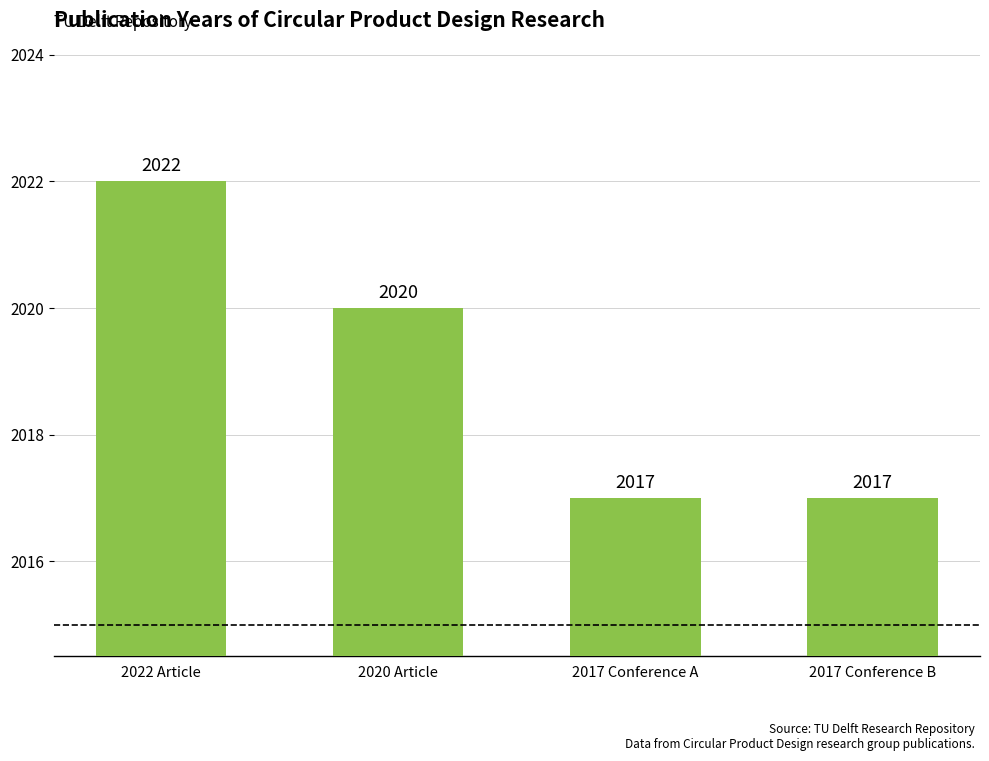

What value does the data have at 2020 Article?

2020